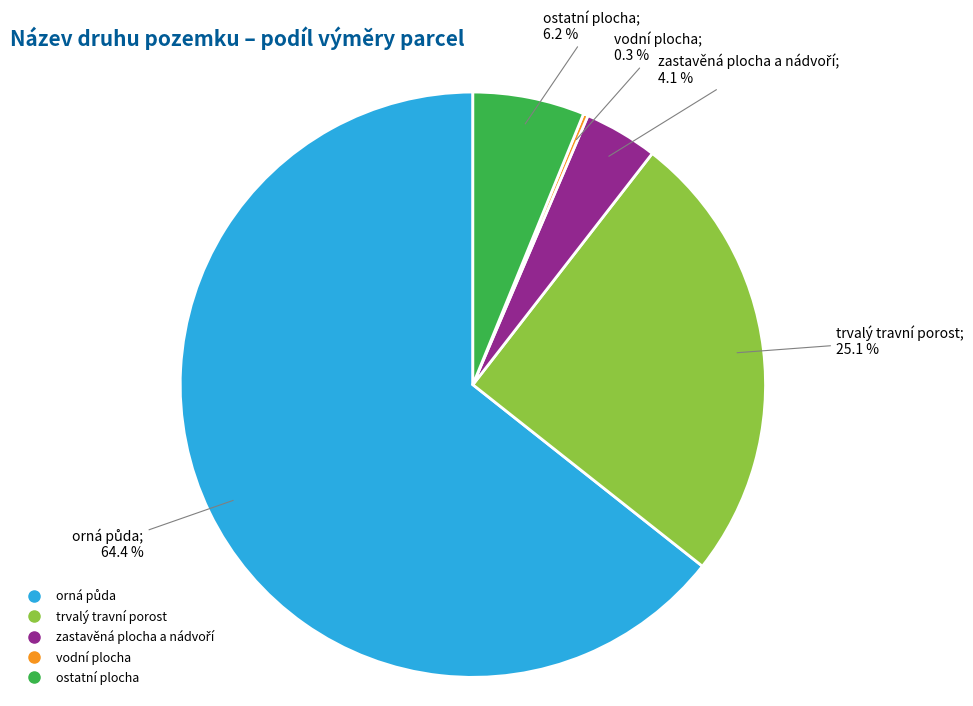

Does any single category account for the majority?

Yes